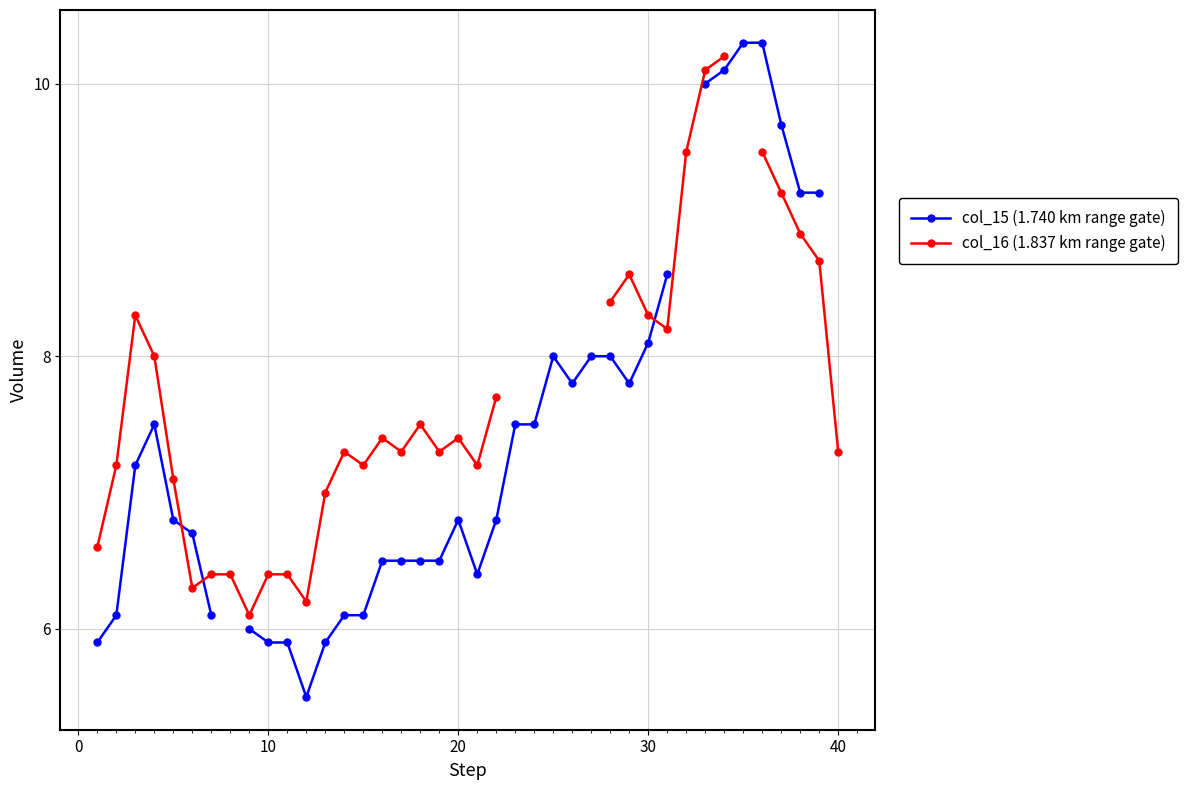

Which series has the widest spread of values?

col_15 (1.740 km range gate)